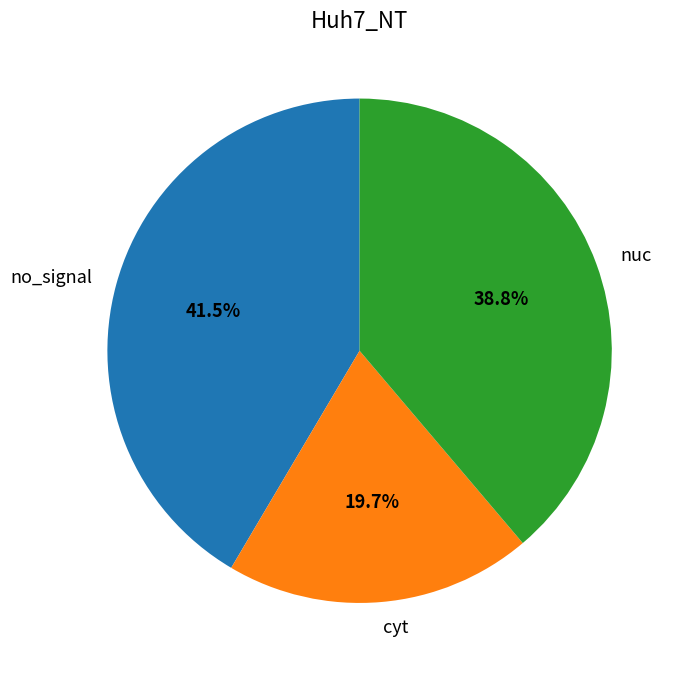

Count the number of slices in the pie.

3